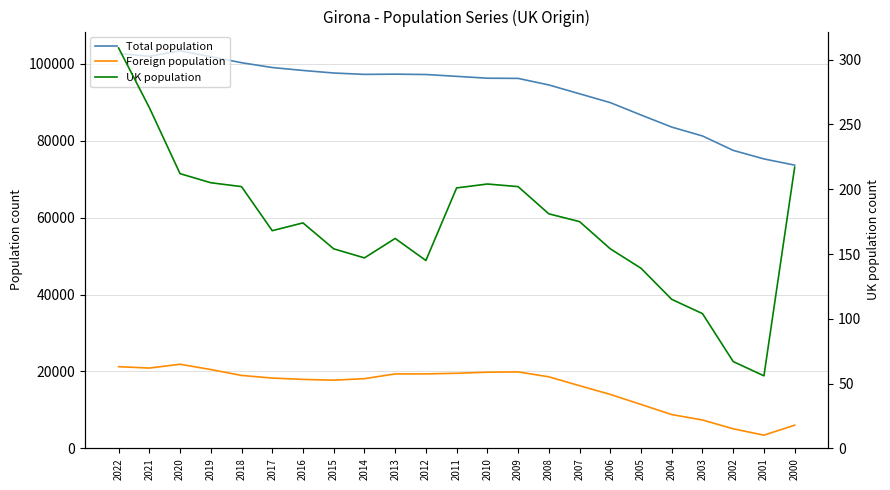

At which label is Foreign population closest to 12657?

2005